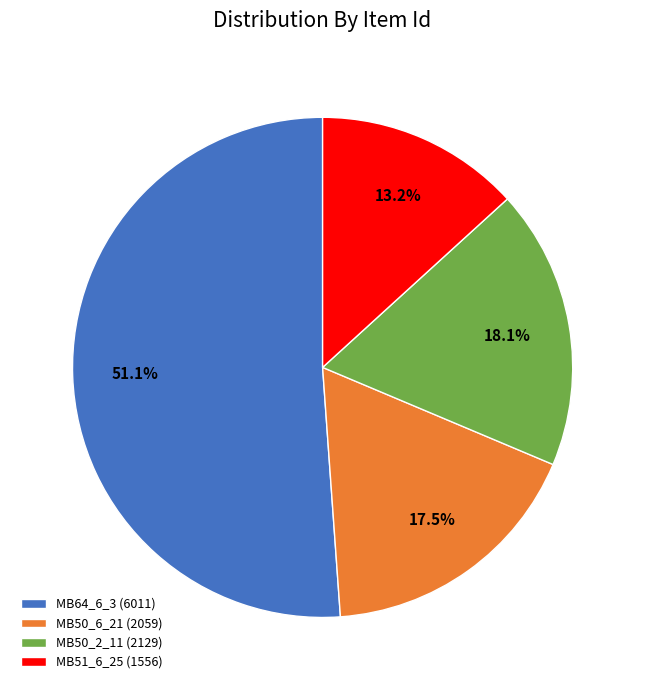

Is MB50_2_11 (2129) the majority of the pie?

No